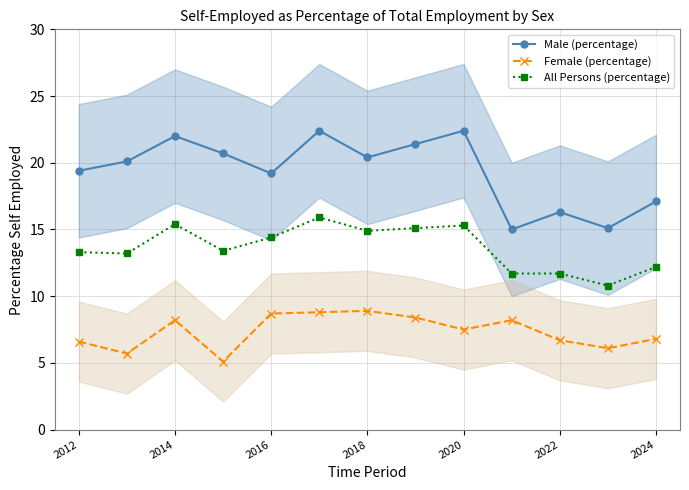

In Male (percentage), how many points are lower than both neighbors (excluding endpoints)?

4